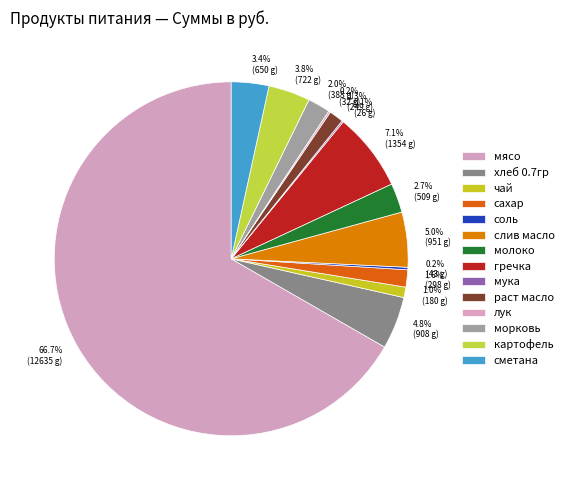

Count the number of slices in the pie.

14